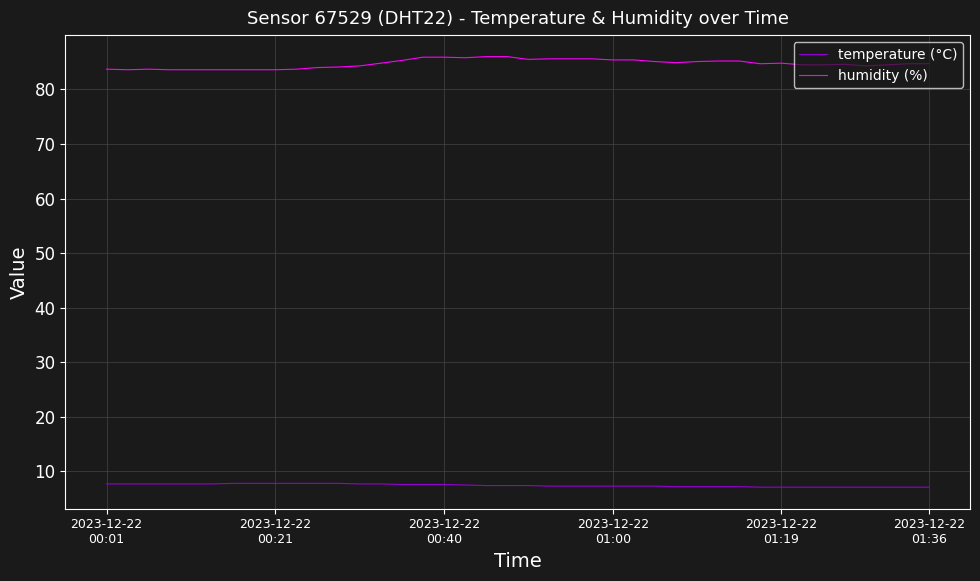

Rank the series by their maximum value, from lowest to highest.

temperature (°C), humidity (%)